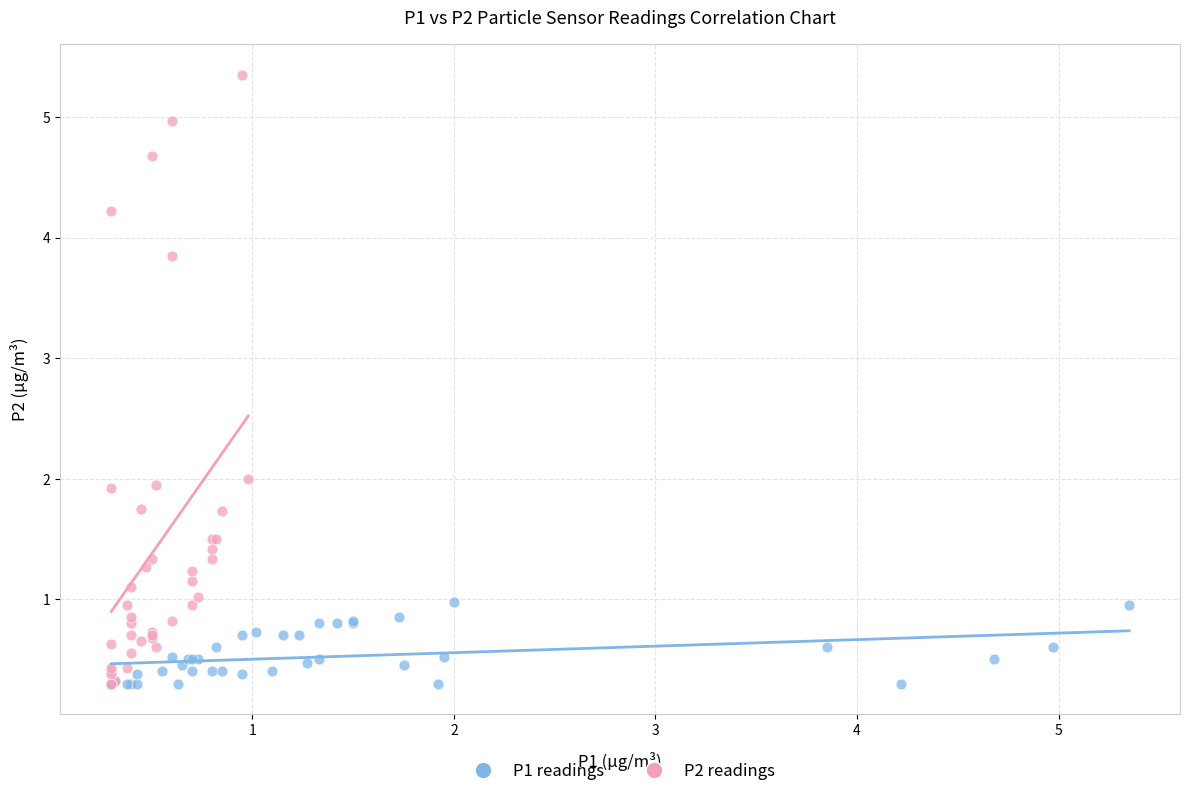

Which series contains the highest Y value?

P2 readings